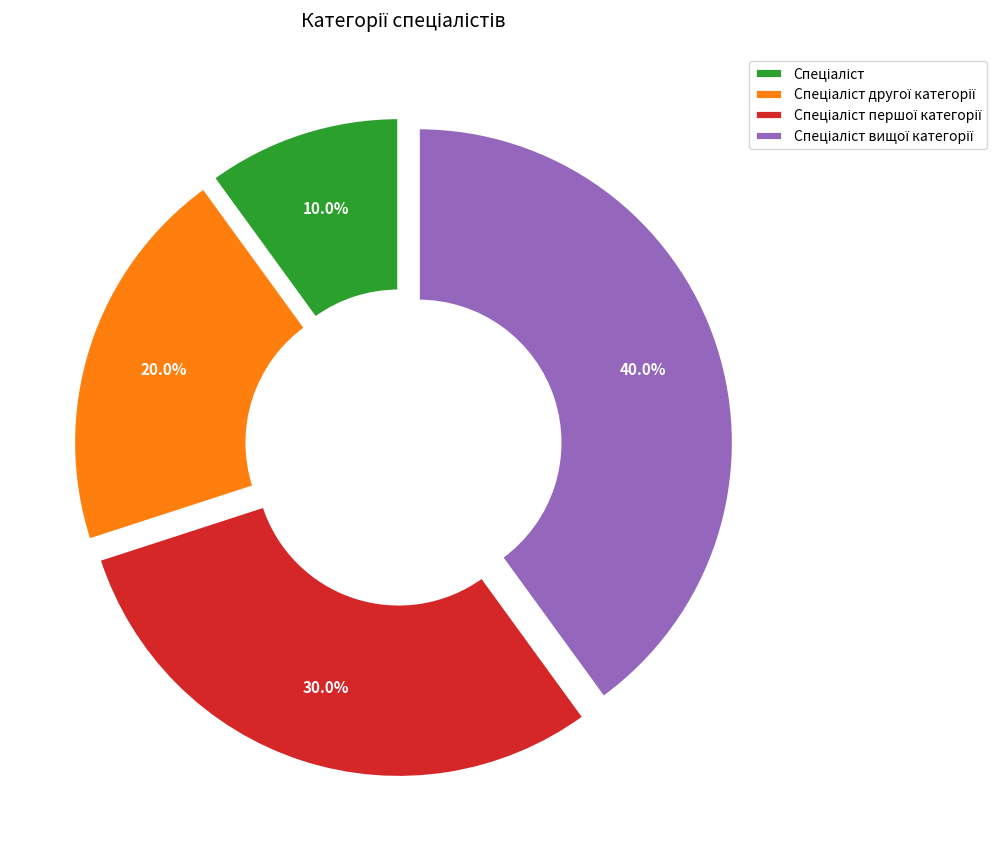

Is there any slice that represents more than half of the pie?

No